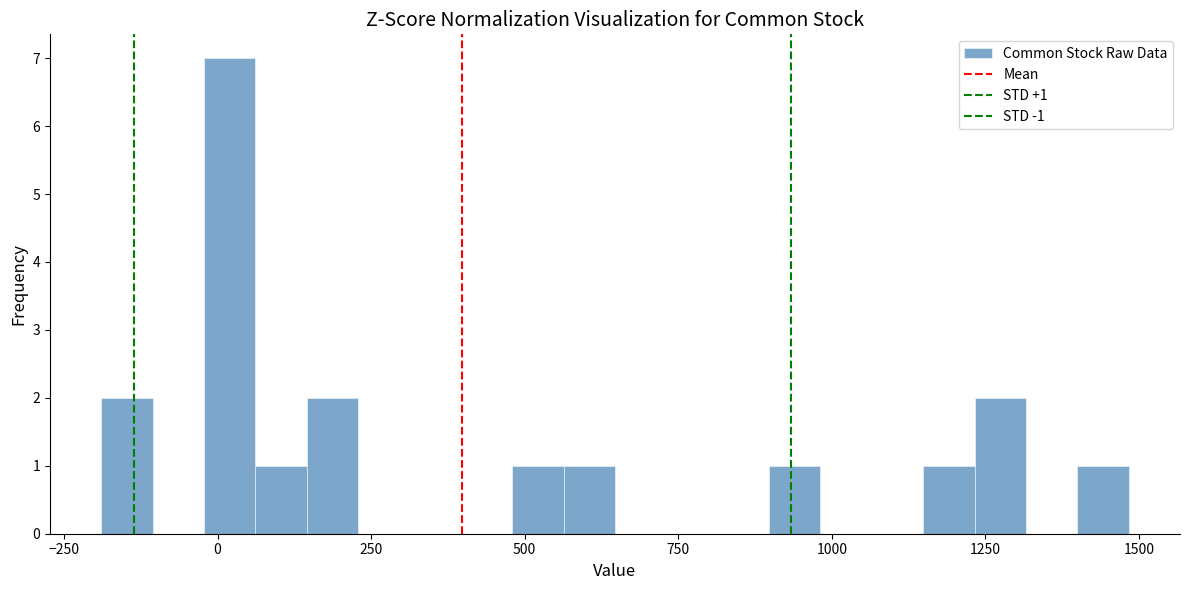

Around what value on the x-axis is the tallest bar? Give the approximate position of its centre, as read against the axis.

0